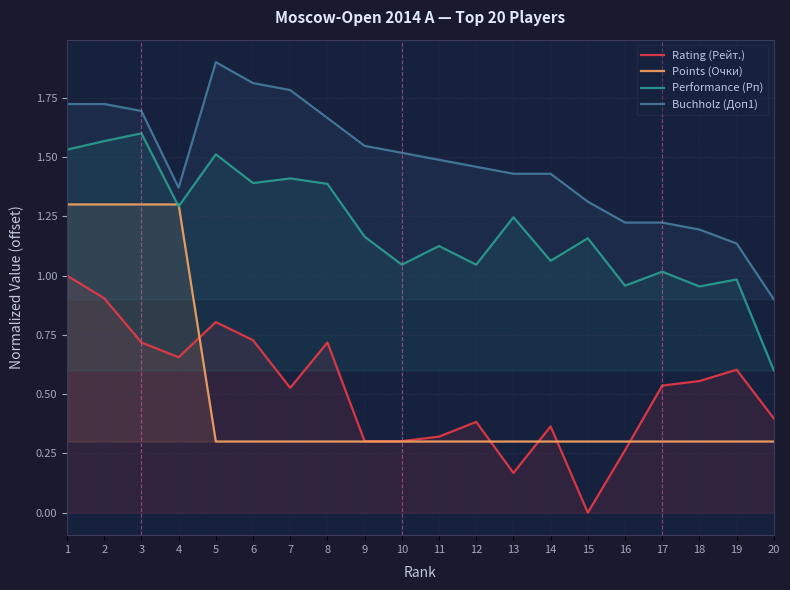

Which series has the widest spread of values?

Rating (Рейт.)